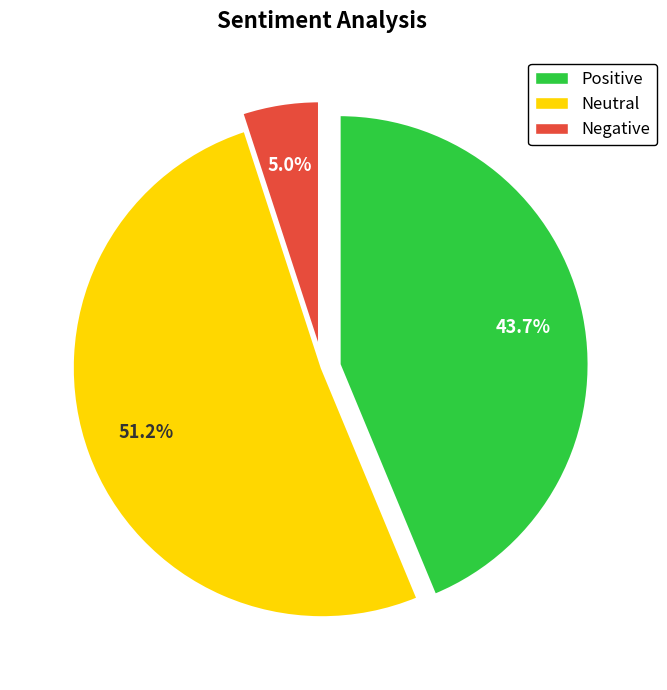

Between Negative and Neutral, which is larger?

Neutral